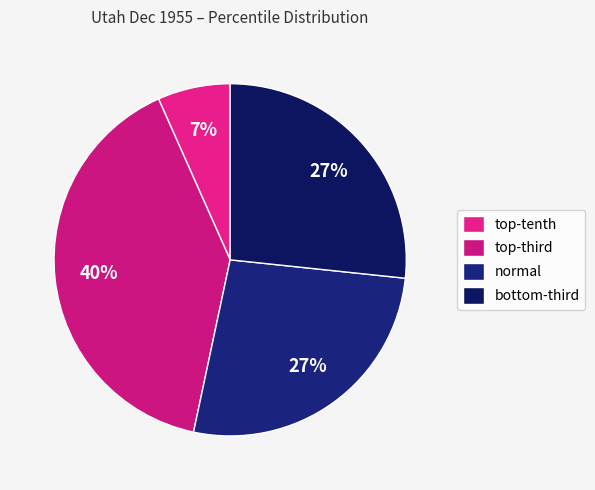

Count the number of slices in the pie.

4